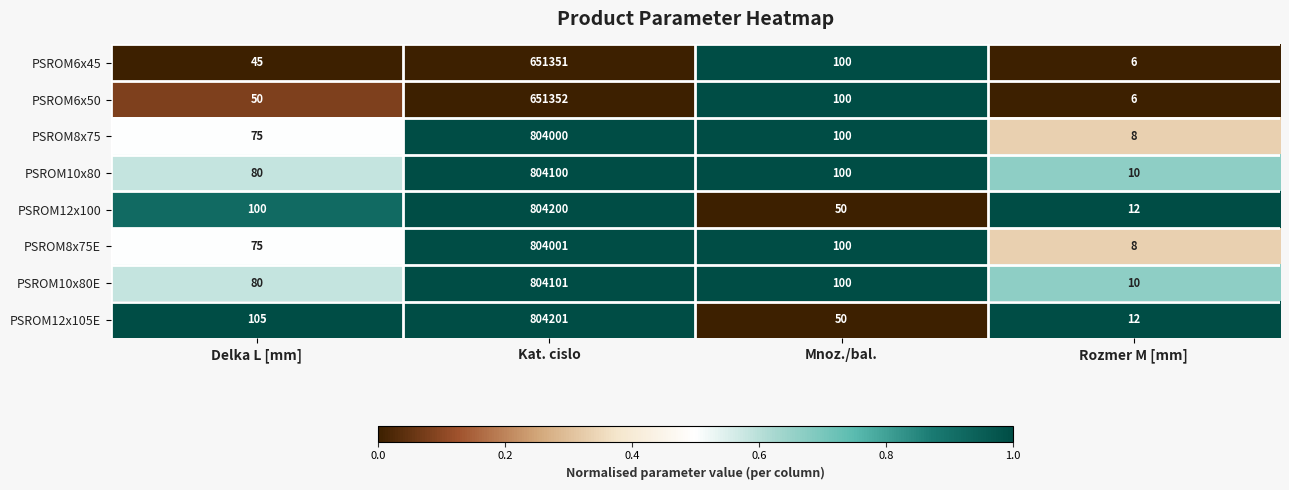

What is the difference between the highest and lowest values at Kat. cislo?

152850